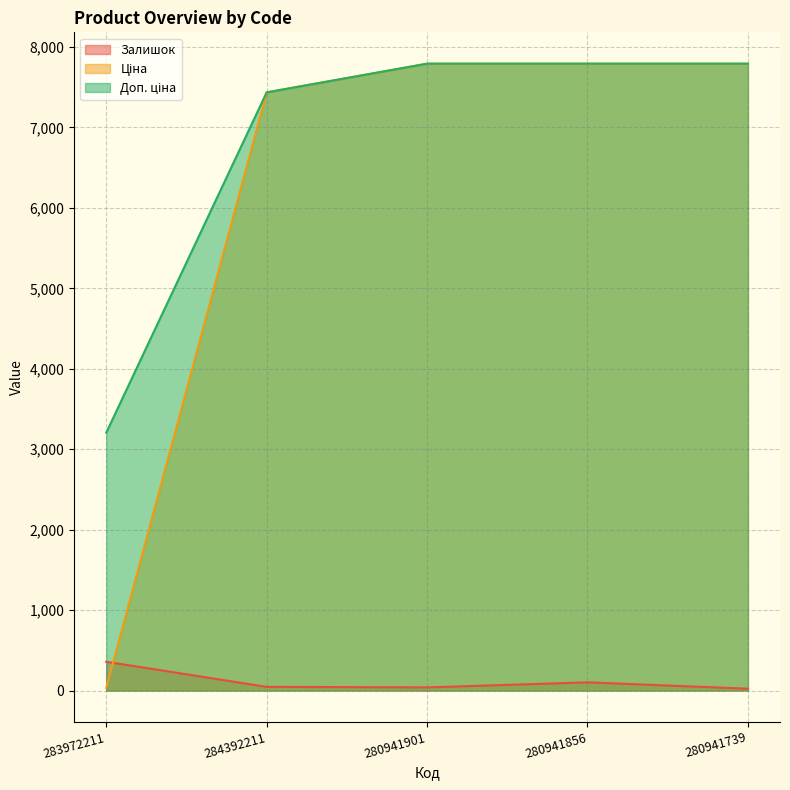

Rank the series at 280941901 from lowest to highest value.

Залишок, Ціна, Доп. ціна